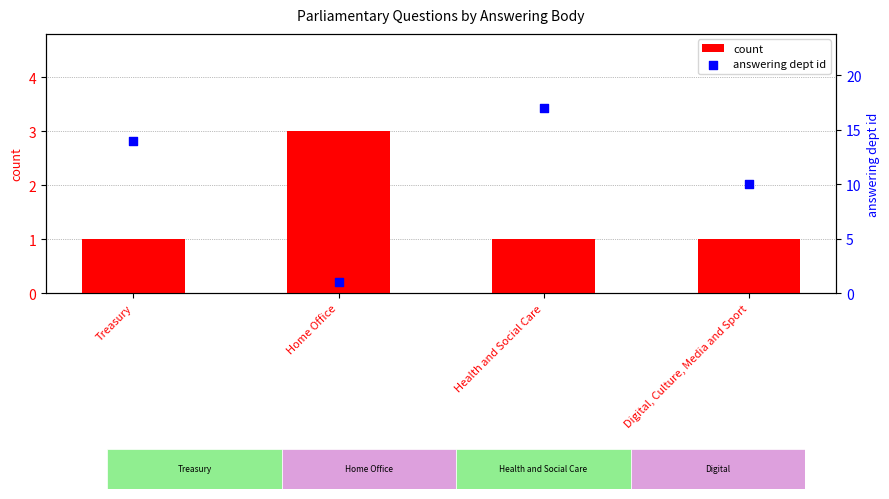

Which series contains the highest Y value?

answering dept id